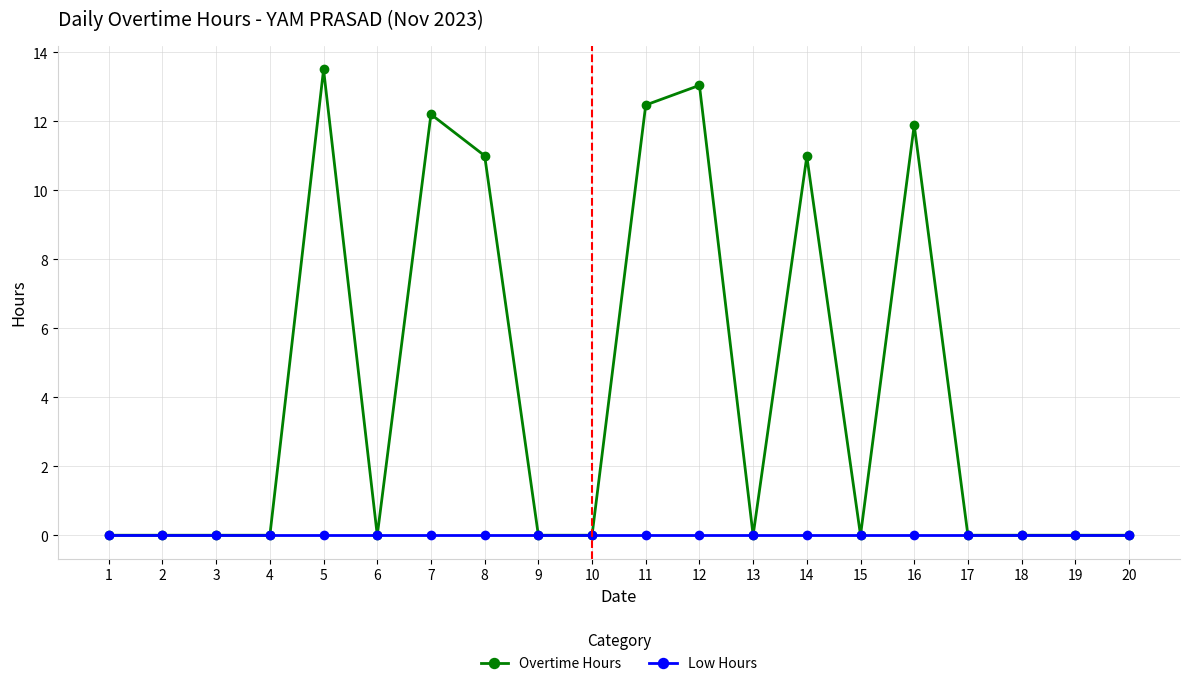

At 5, list the series in order from largest to smallest.

Overtime Hours, Low Hours